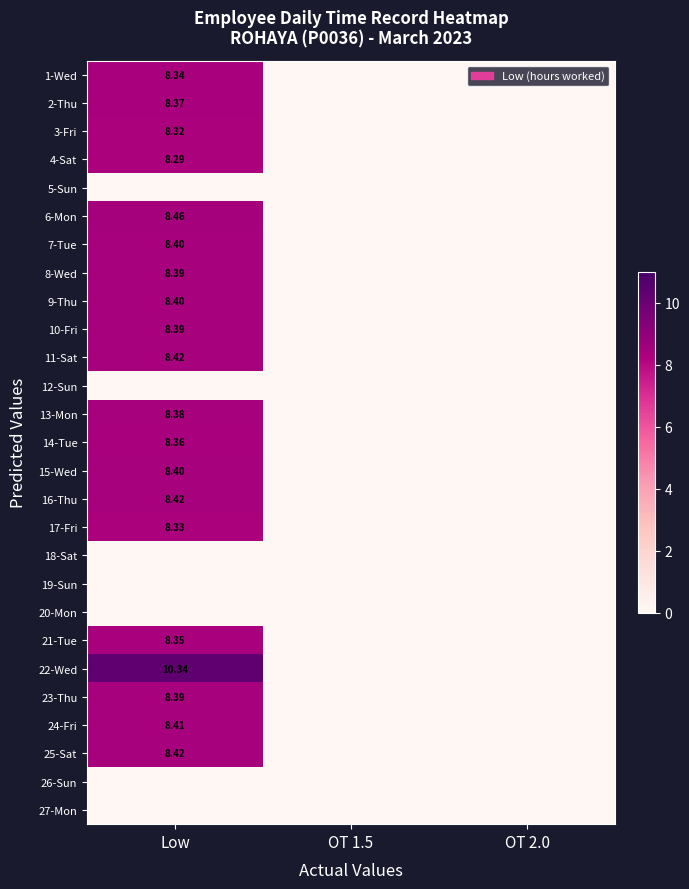

What is the highest value of the 3-Fri series?

8.3